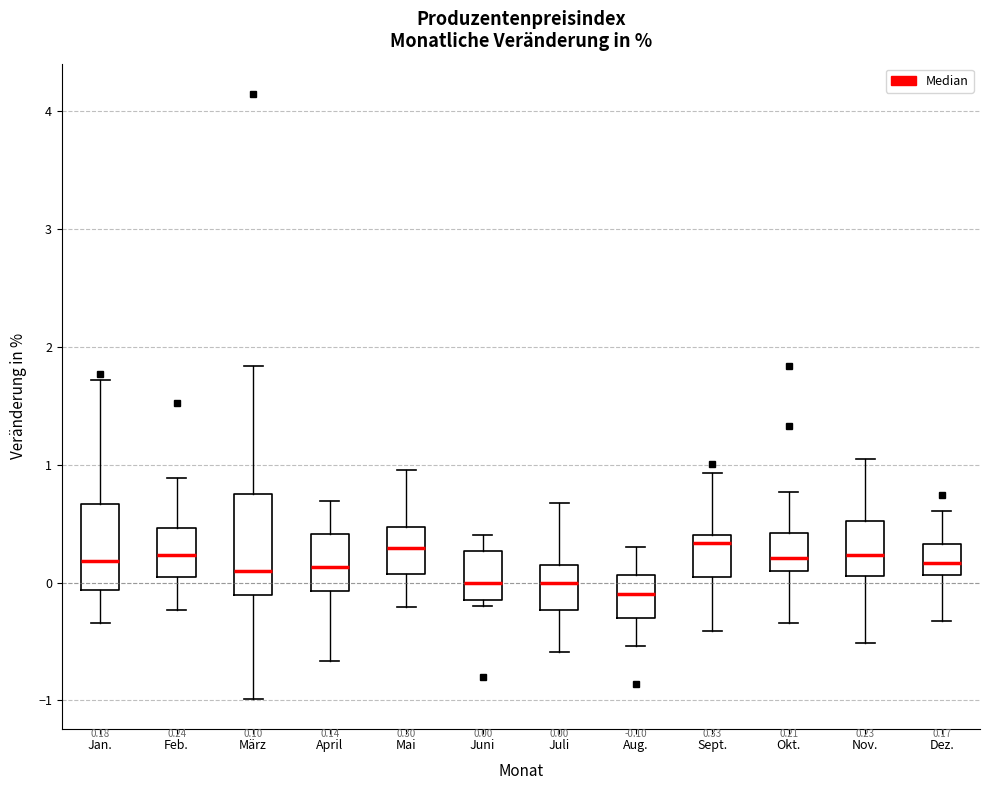

Comparing the boxes themselves (not the whiskers), which one is the tallest?

März